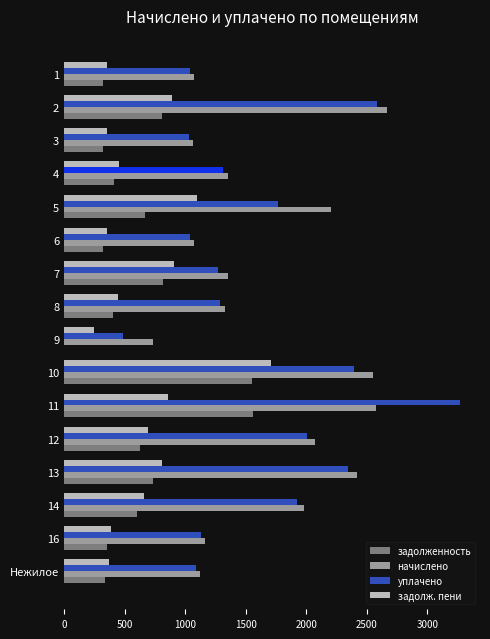

What is the sum of the уплачено values at 3 and 14?

2949.2